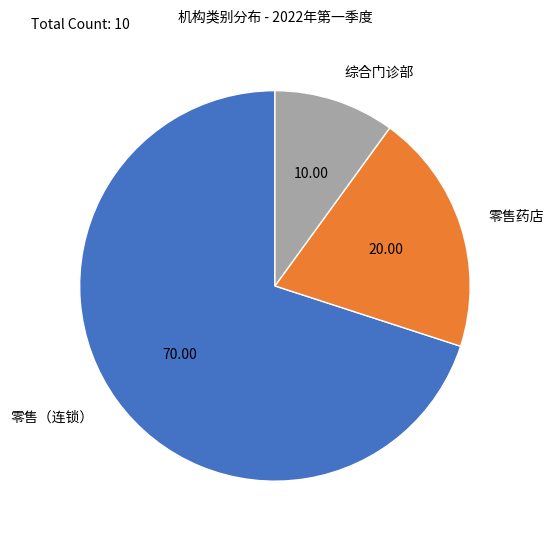

Does 零售（连锁） account for over 50% of the chart?

Yes